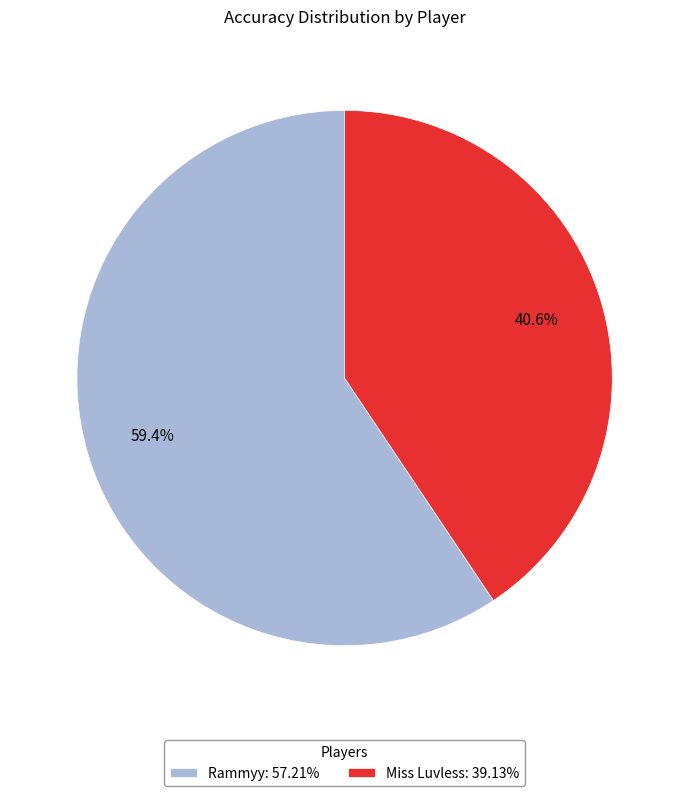

How many segments does this pie chart have?

2